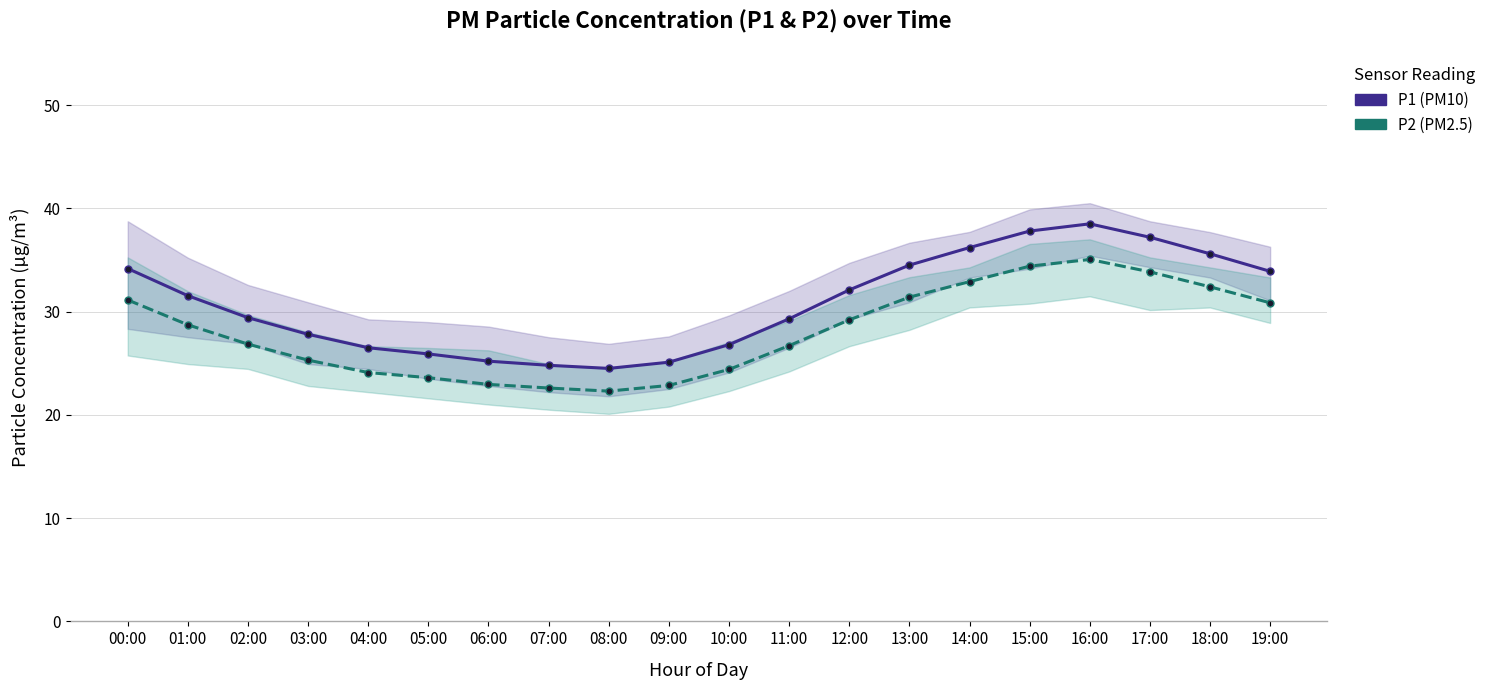

How many values in the P2 (PM2.5) series exceed 28?

10